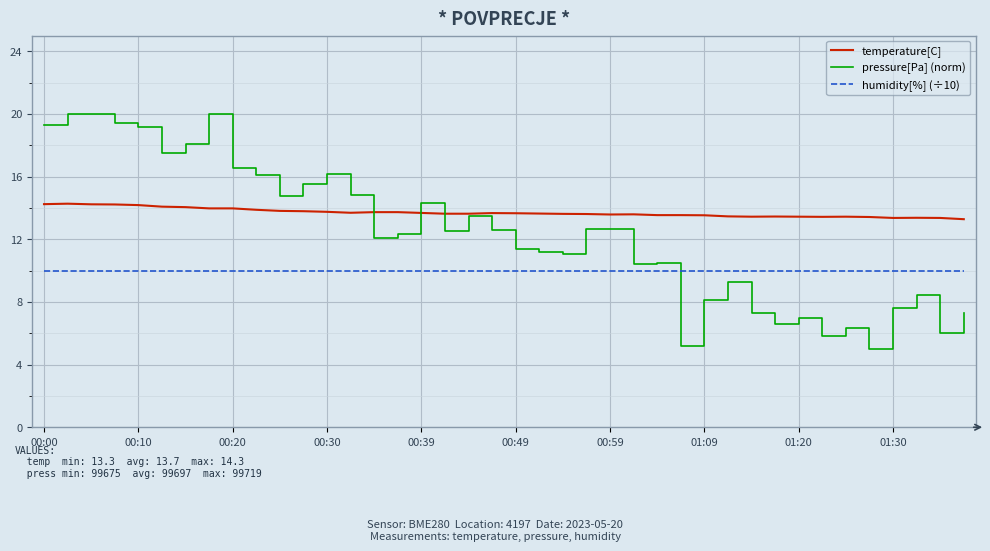

Which series has the largest total across all categories?

temperature[C]